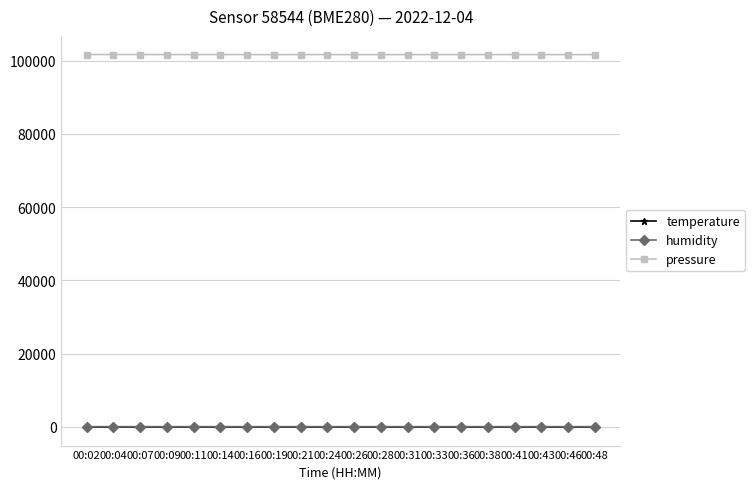

True or false: pressure and temperature intersect in this chart.

False